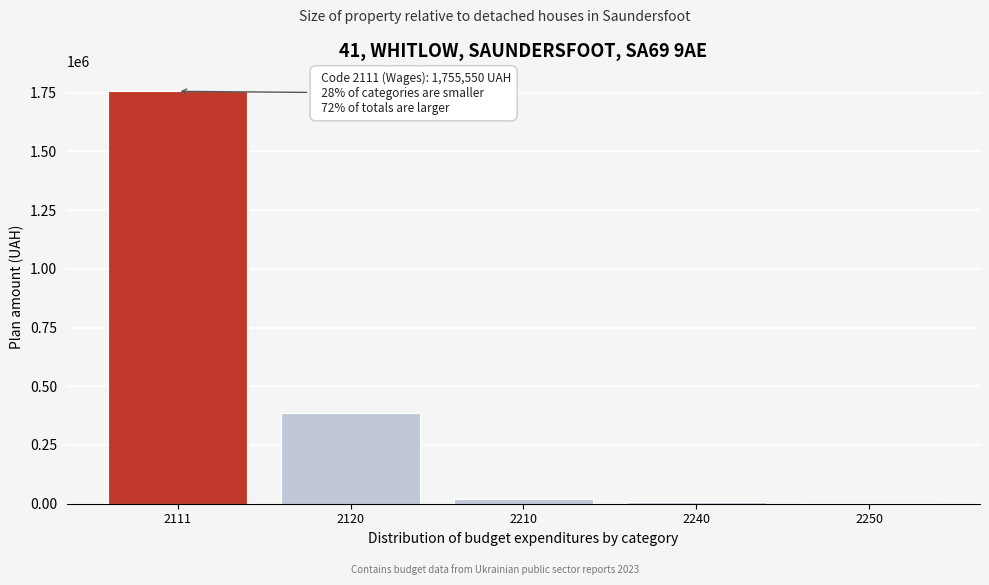

What is the maximum value shown in the chart?

1755550